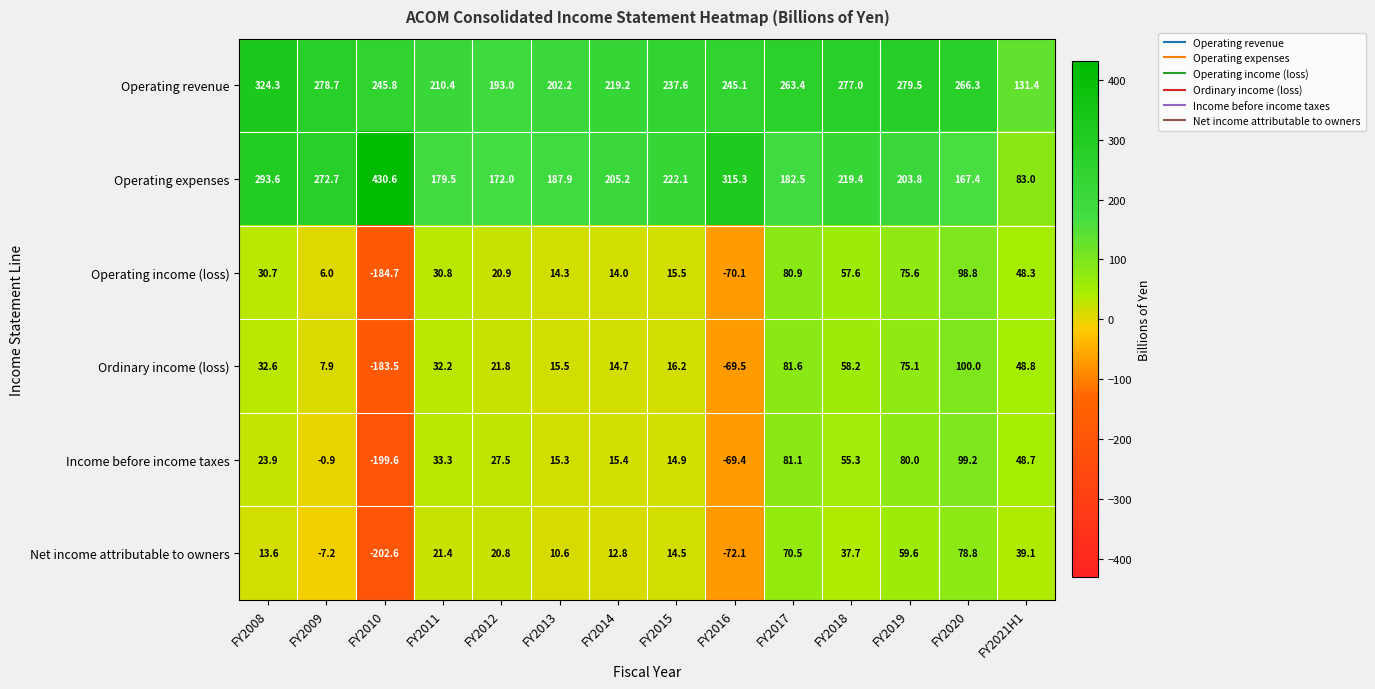

What is the approximate value of Ordinary income (loss) at FY2012?

21.8